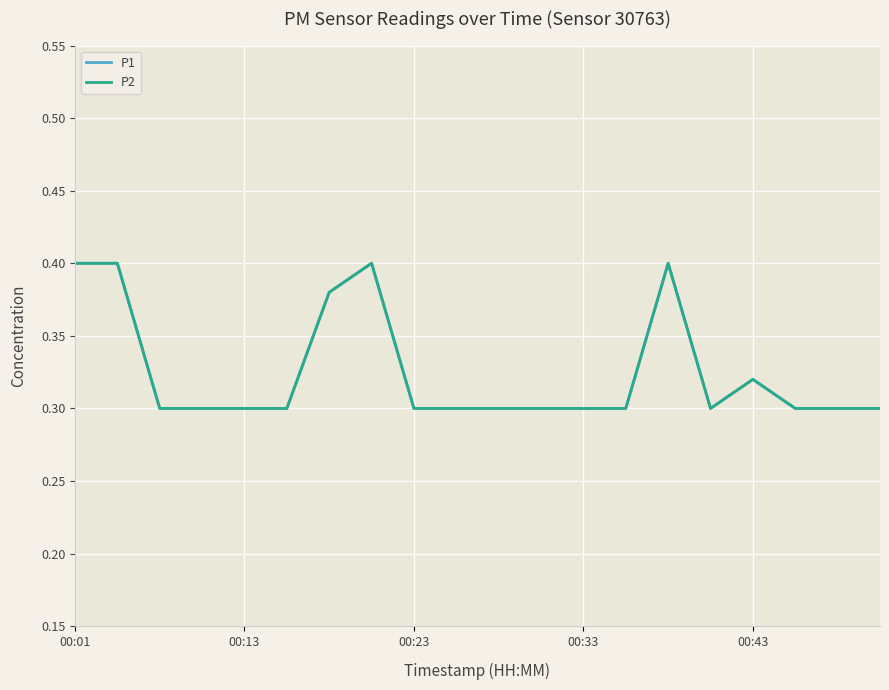

Where is P1 nearest to the value 0?

00:23